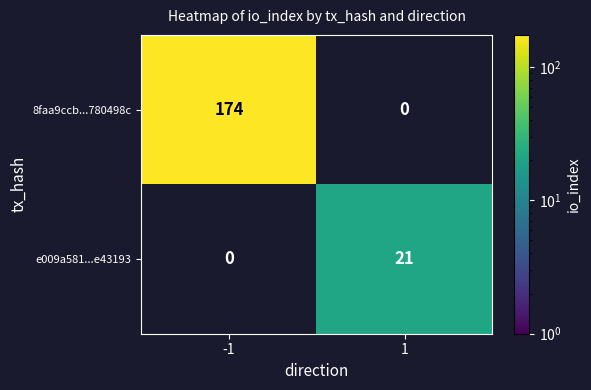

What is the maximum value shown in the chart?

174.0